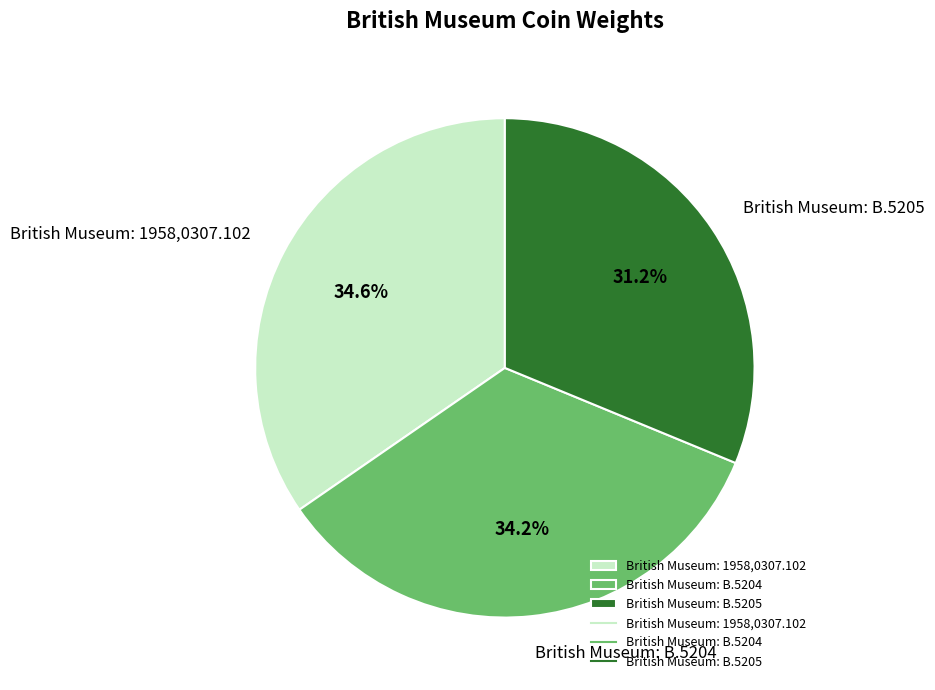

How many segments does this pie chart have?

3